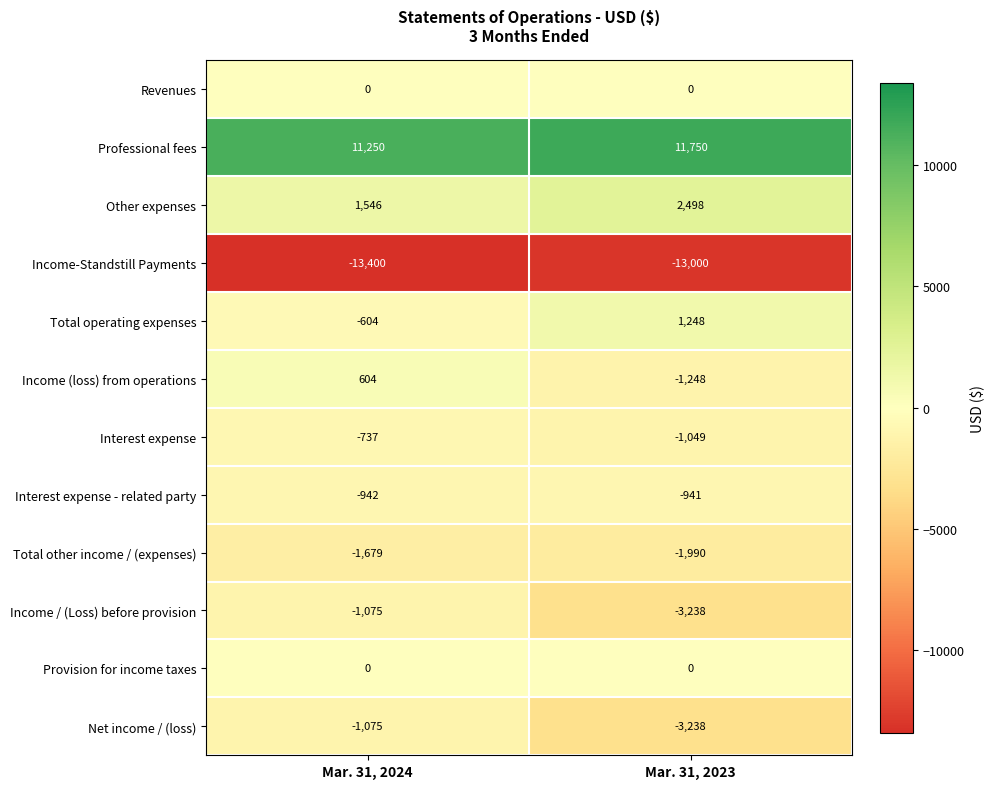

What is the average value of the Total other income / (expenses) series?

-1834